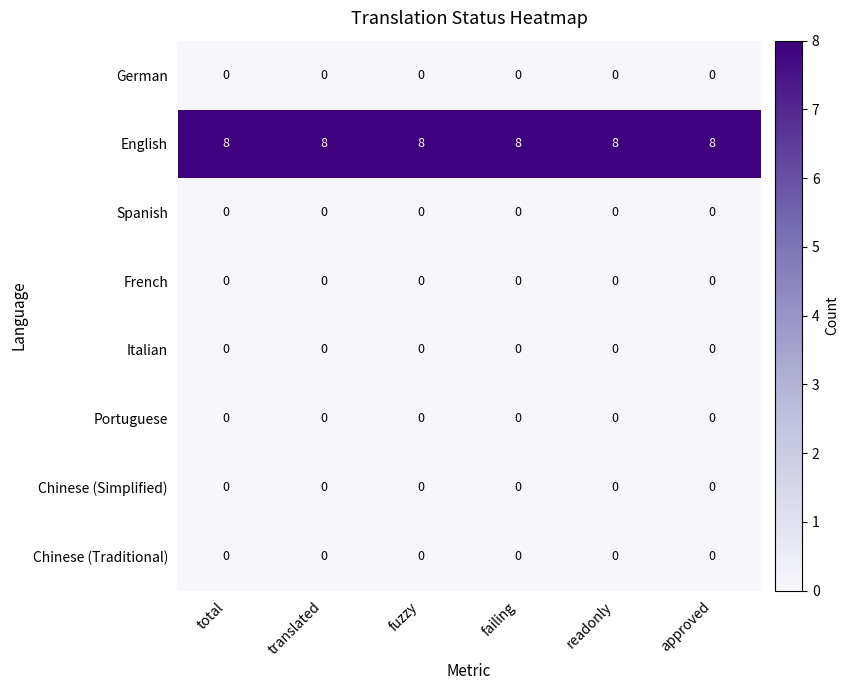

At how many categories does at least one series exceed 7?

6